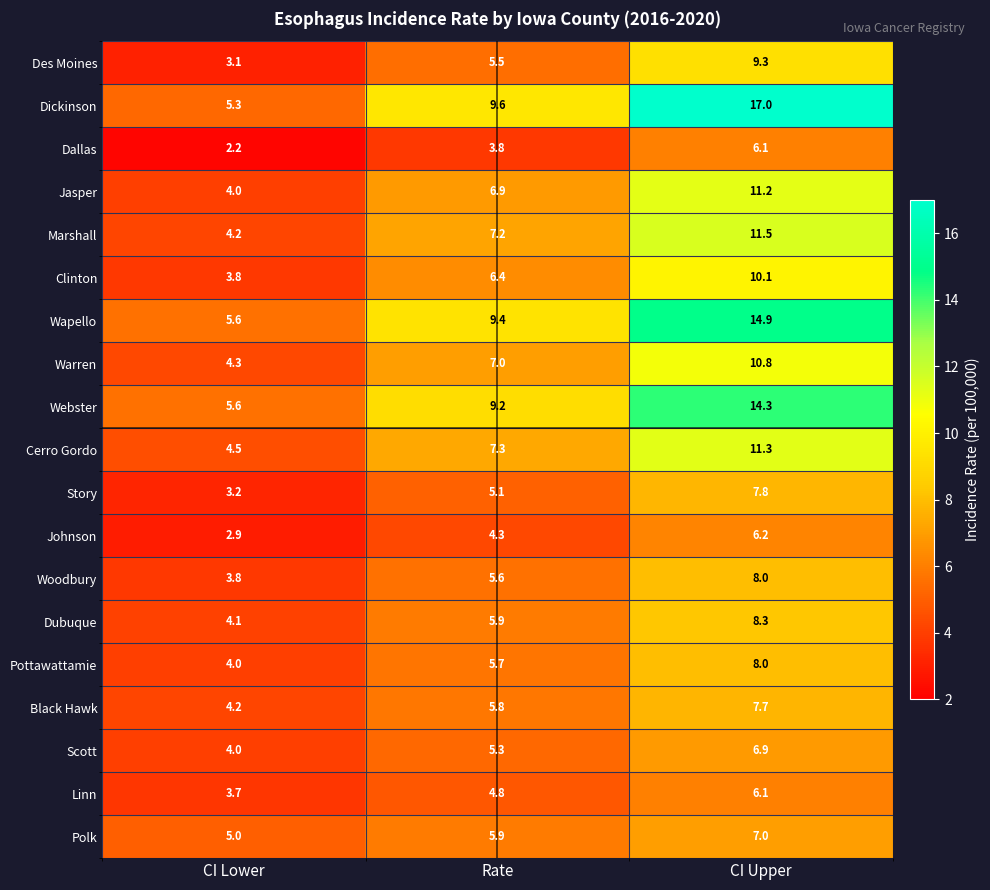

How many series are shown in this chart?

19